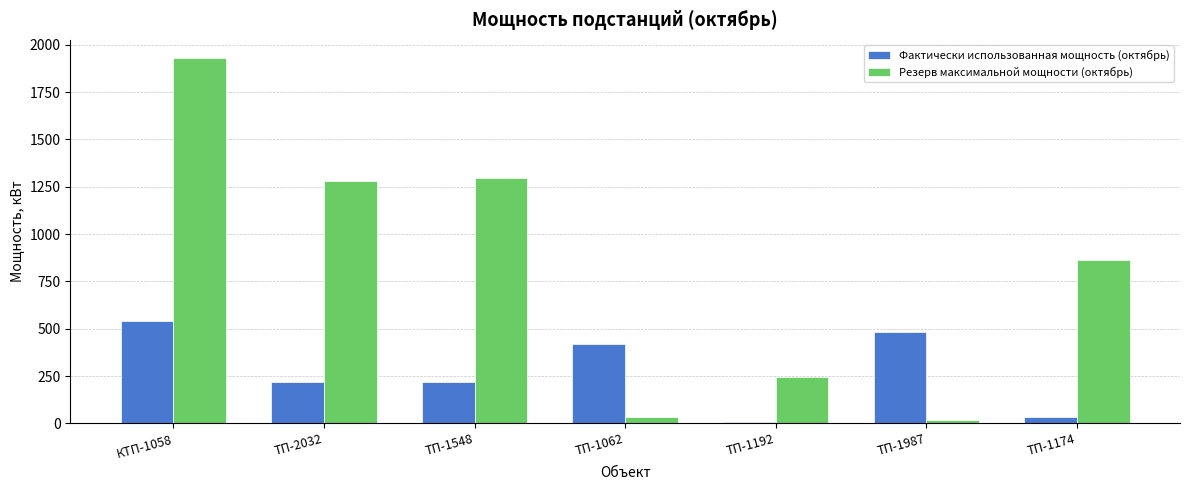

What is the label of the 1st bar from the right?

ТП-1174